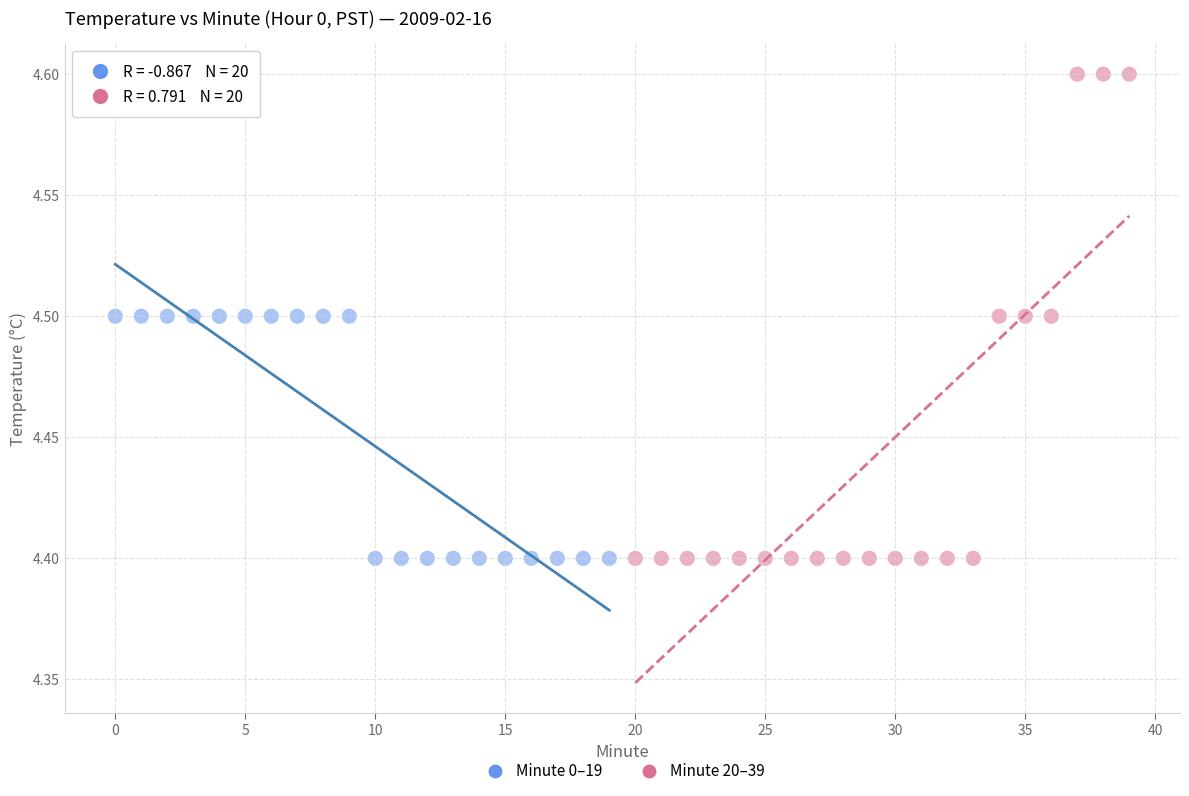

Which series has the widest spread of Y values?

Minute 20–39